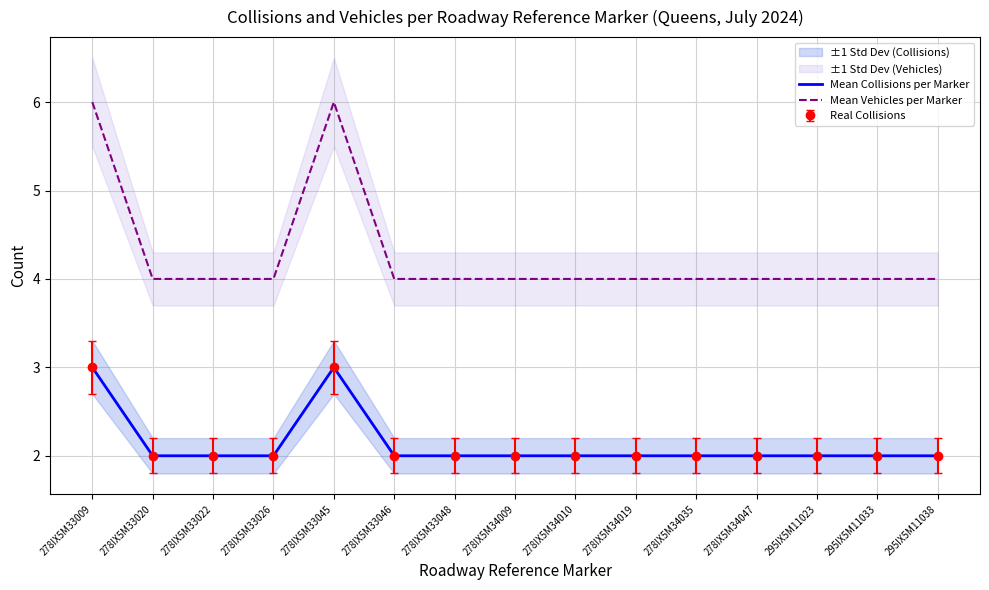

How many Mean Collisions per Marker values are between 2 and 3?

15